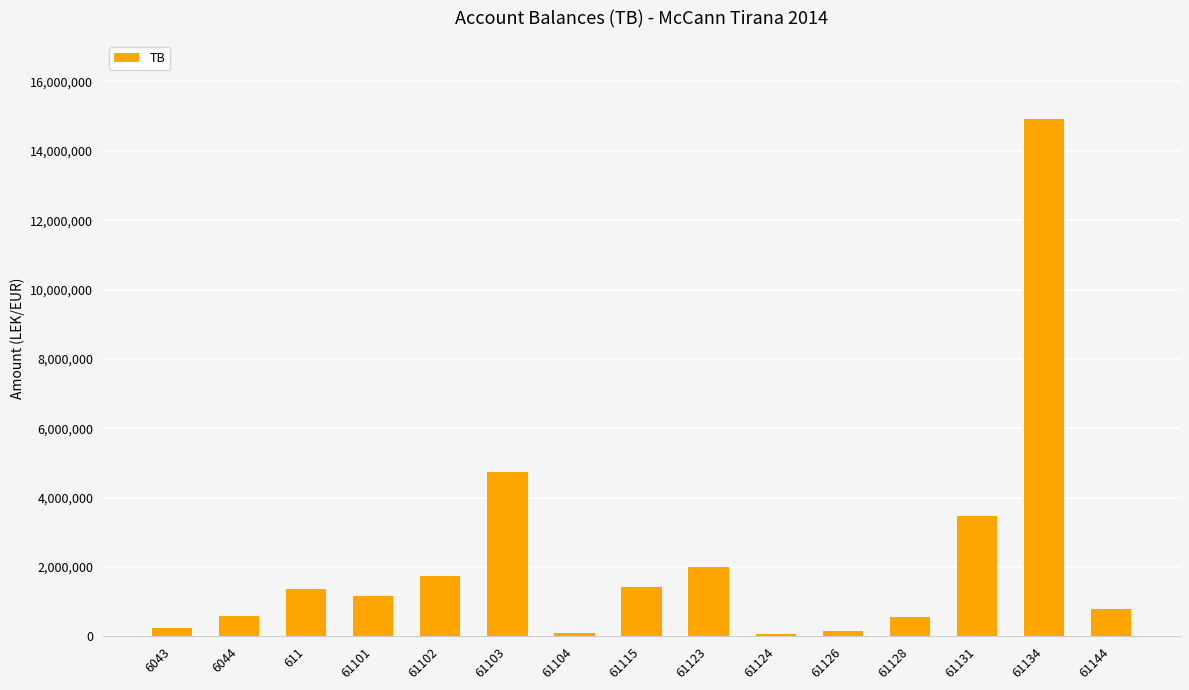

At which label is the value closest to 7496485?

61103